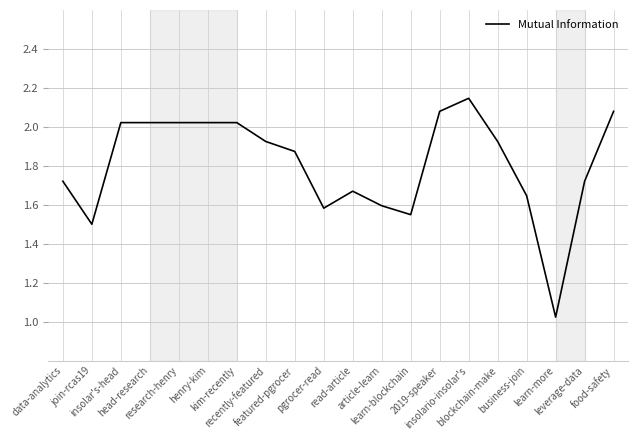

Which label corresponds to the largest value in the chart?

insolario-insolar's